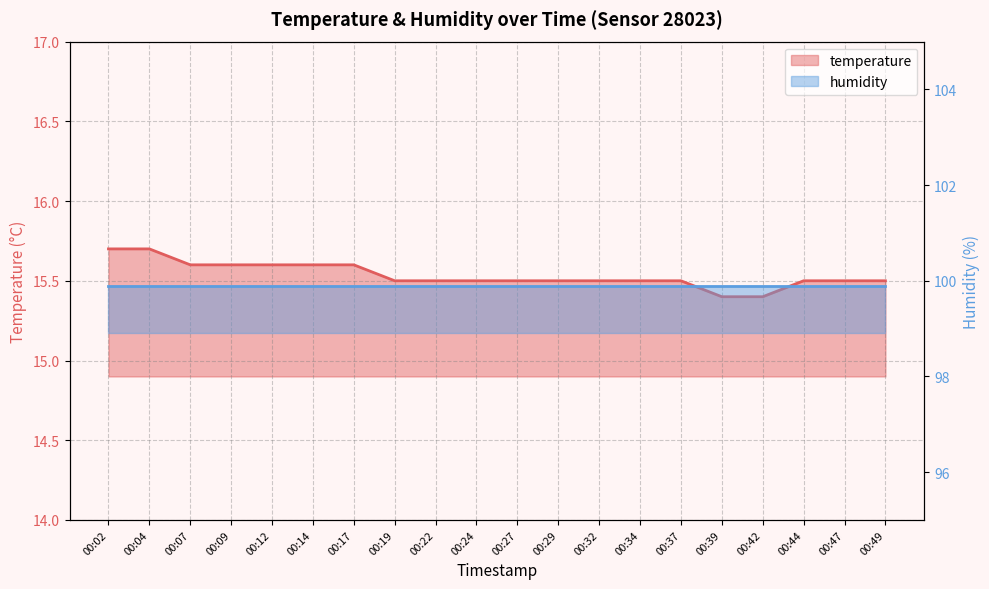

Between 00:34 and 00:14, which is larger?

00:14